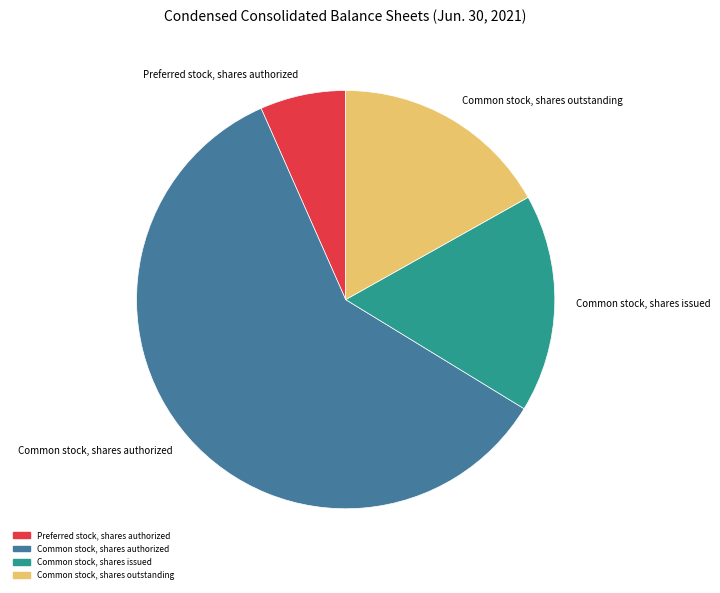

True or false: Common stock, shares issued accounts for 29% of the total.

False